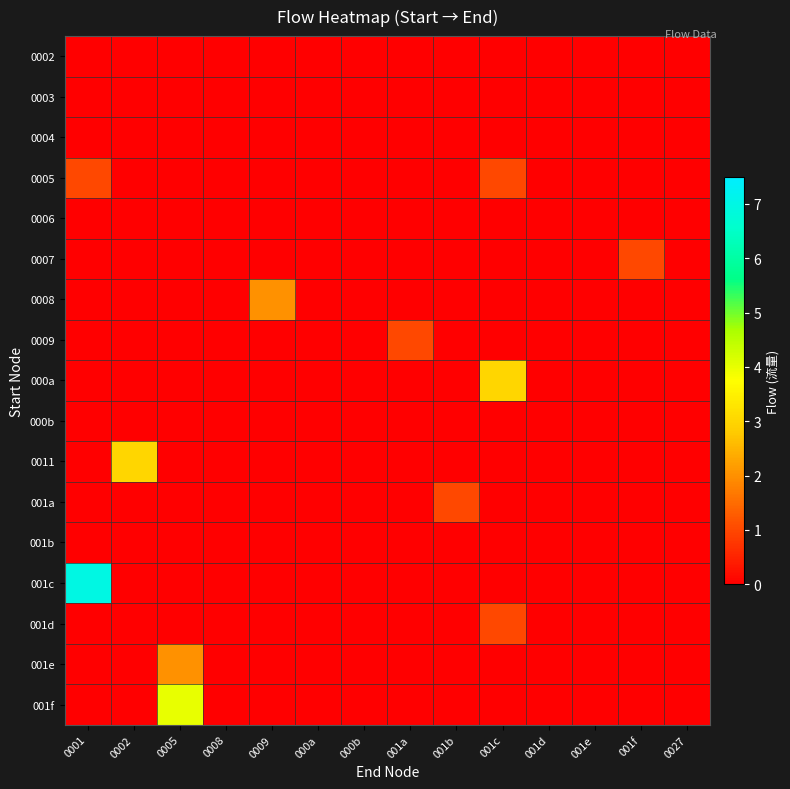

At which category is the sum across all series the highest?

0001